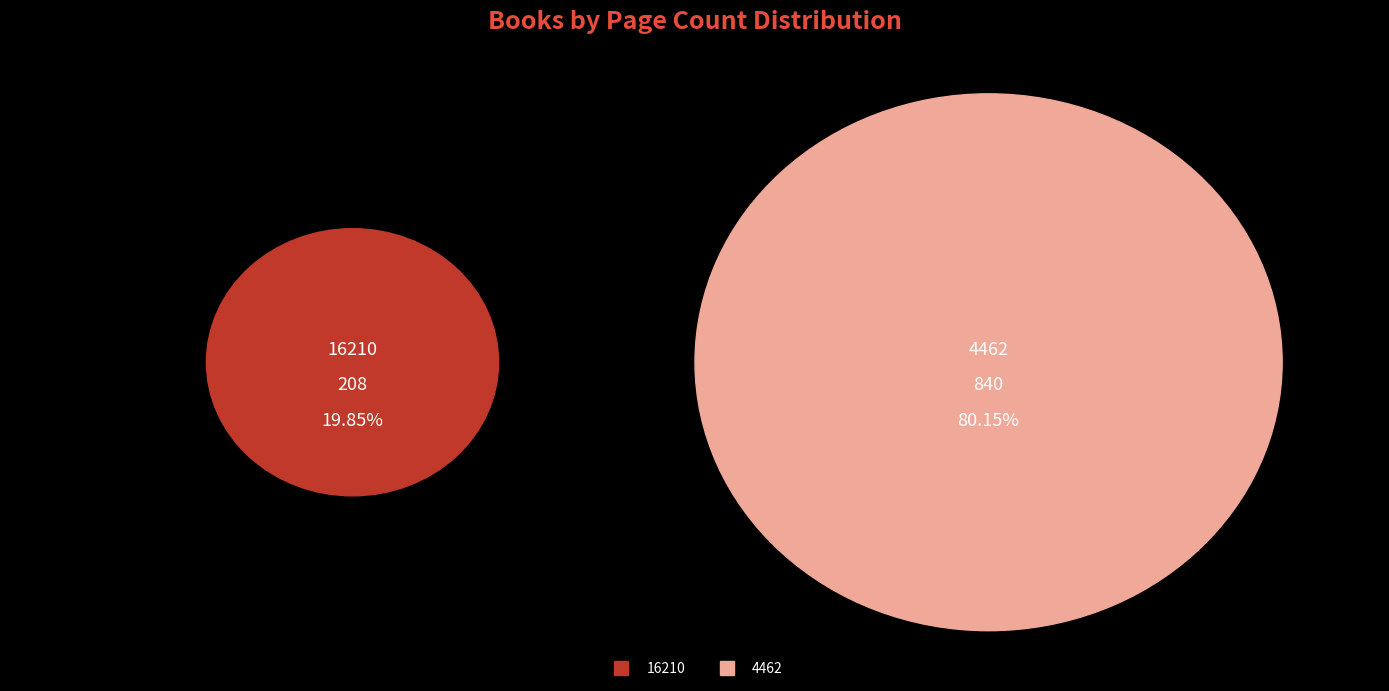

To the nearest percent, what is the difference between the largest and smallest slice percentages?

60%